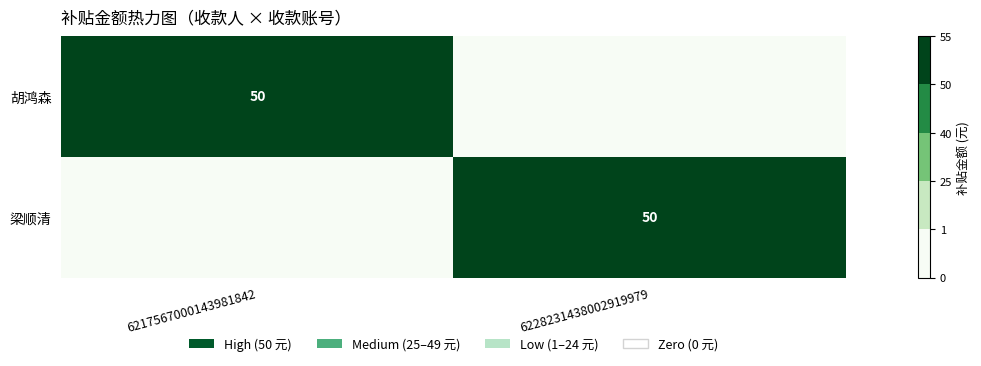

The 梁顺清 series shows 82 at 6228231438002919979. True or false?

False